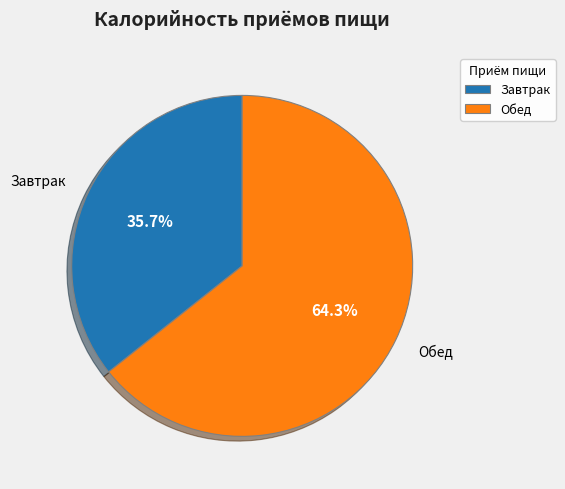

The Завтрак slice represents 36% of the pie. True or false?

True